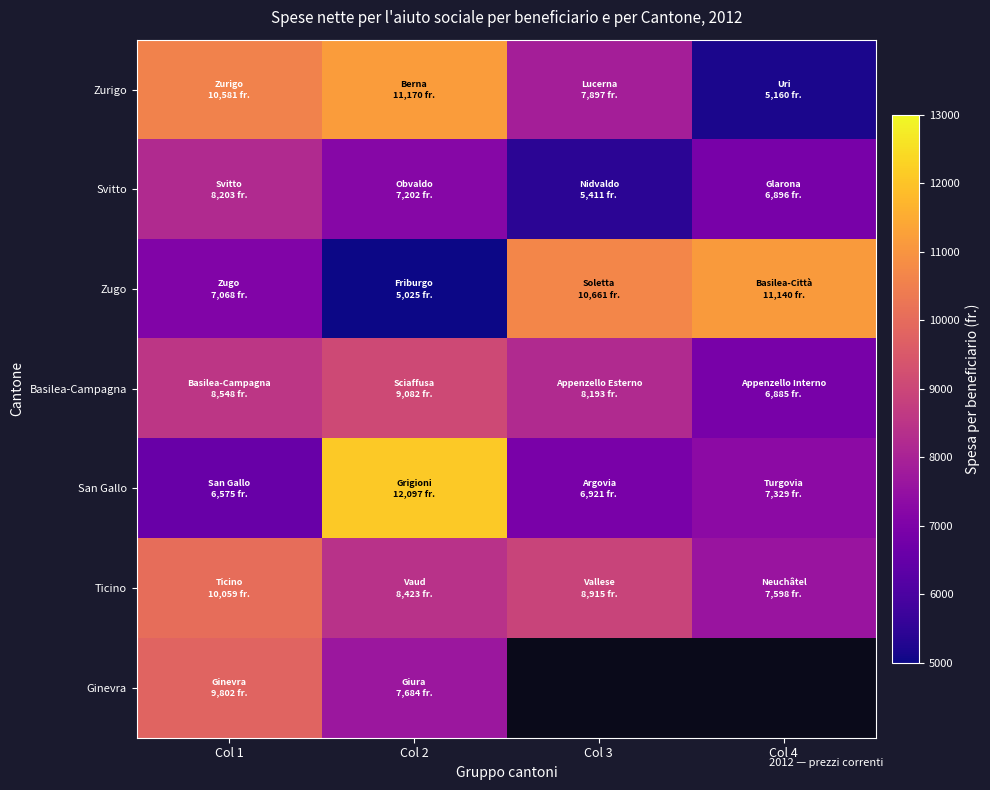

At which label is Zugo closest to 8082?

Col 1